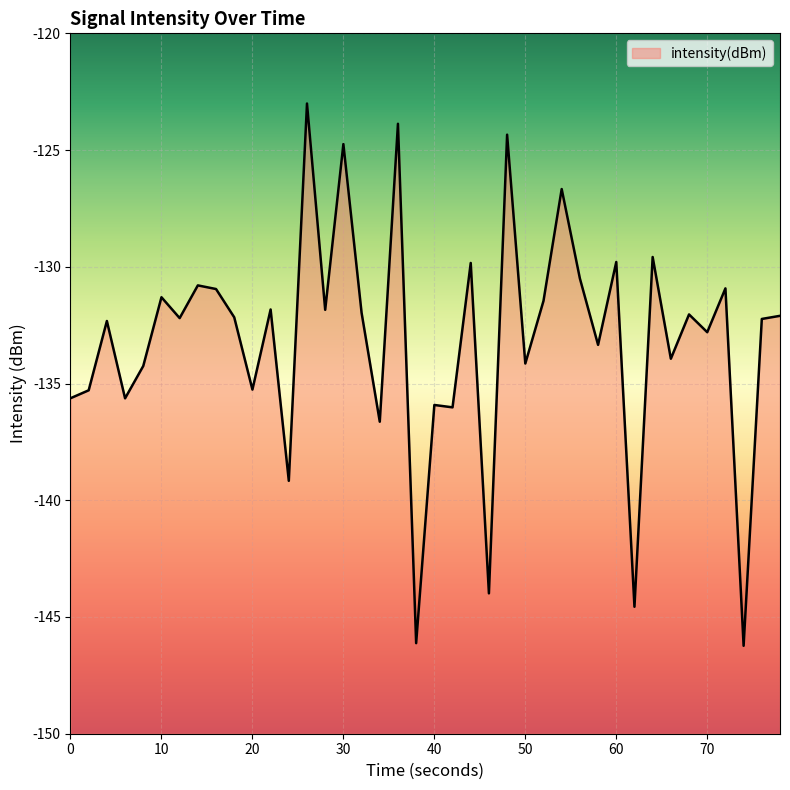

What is the smallest value displayed?

-146.2